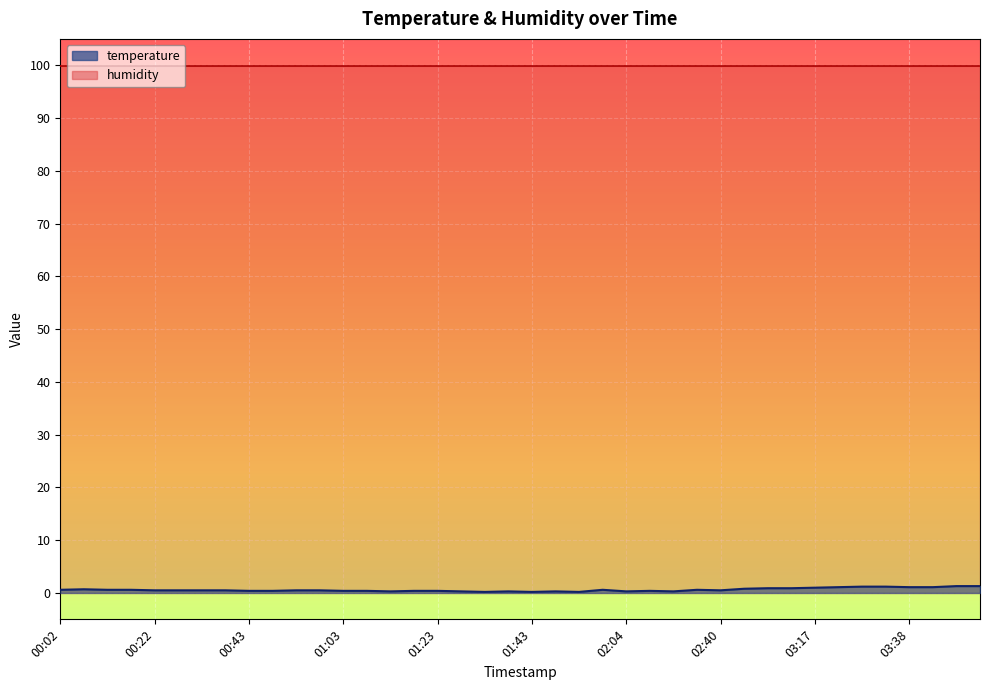

At which category does the chart reach its peak across all series?

03:48